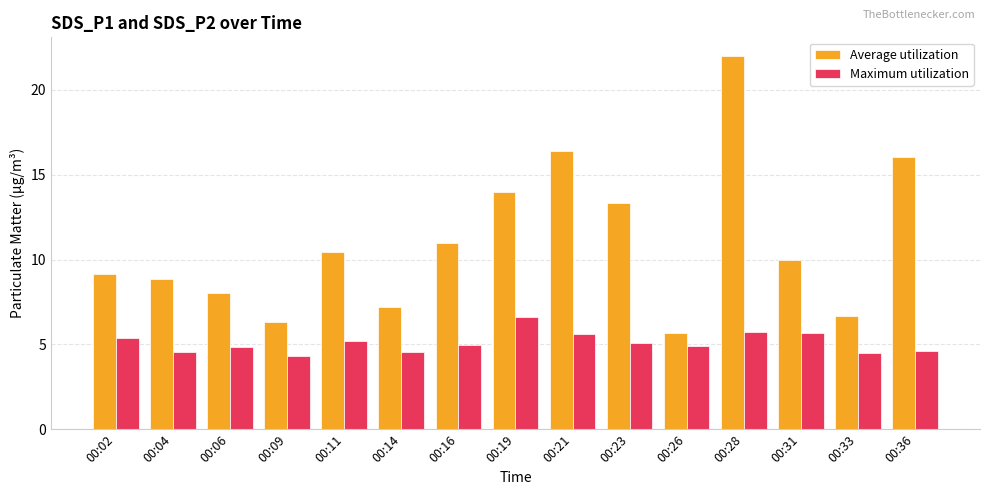

Rank the series by their average value, from lowest to highest.

Maximum utilization, Average utilization